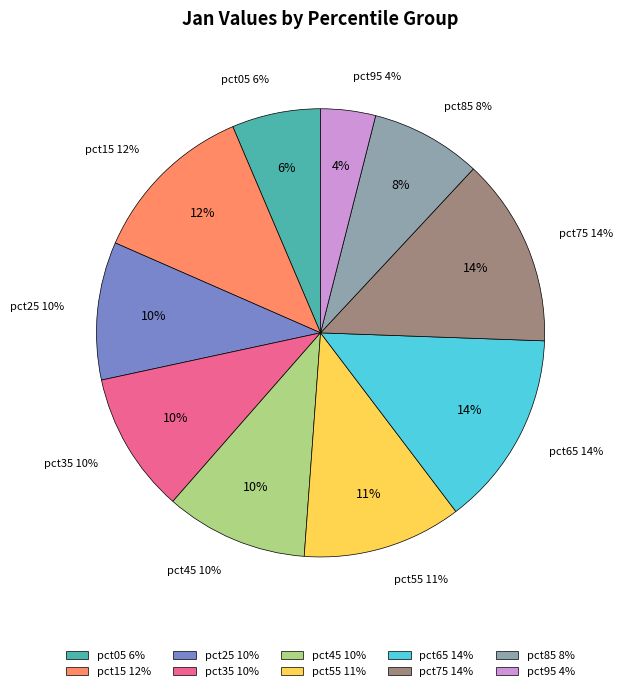

To the nearest percent, what percentage of the pie is pct65?

14%